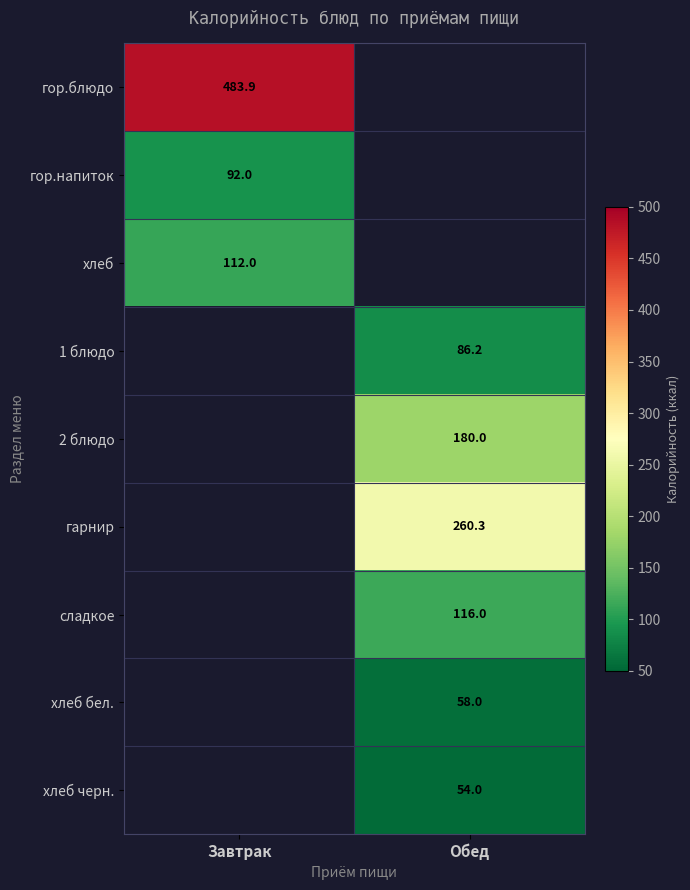

Is it true that 2 блюдо equals 180.0 at Обед?

True